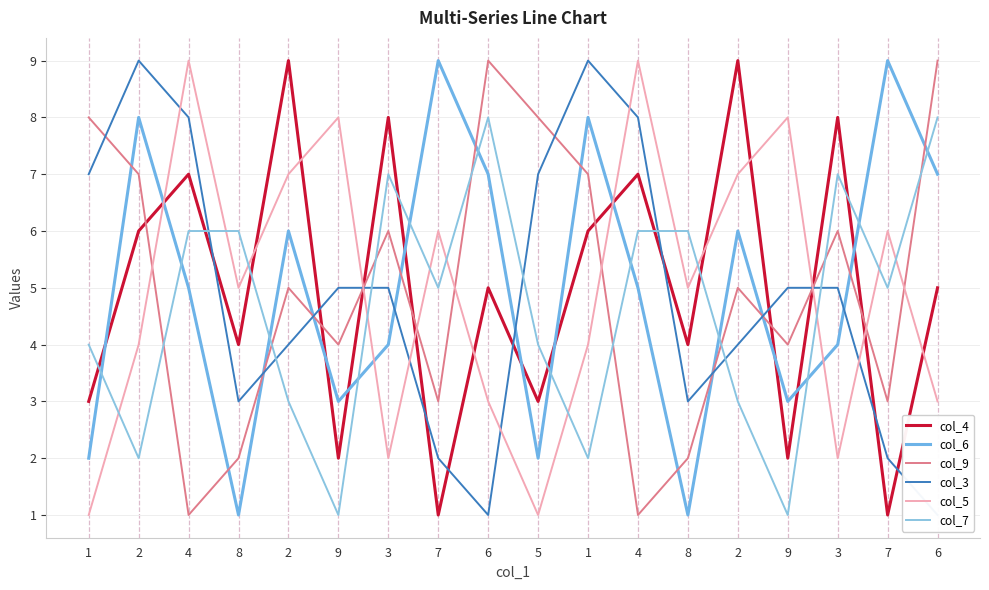

The value of col_5 at 9 is 8. True or false?

True